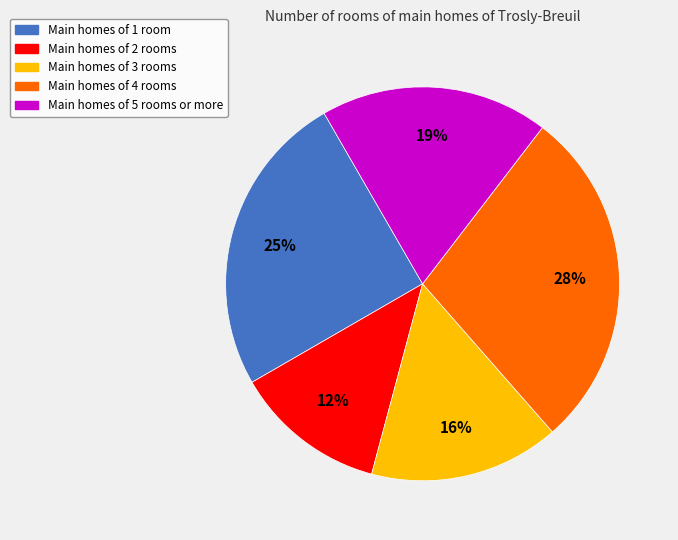

To the nearest percent, what is the average slice percentage?

20%